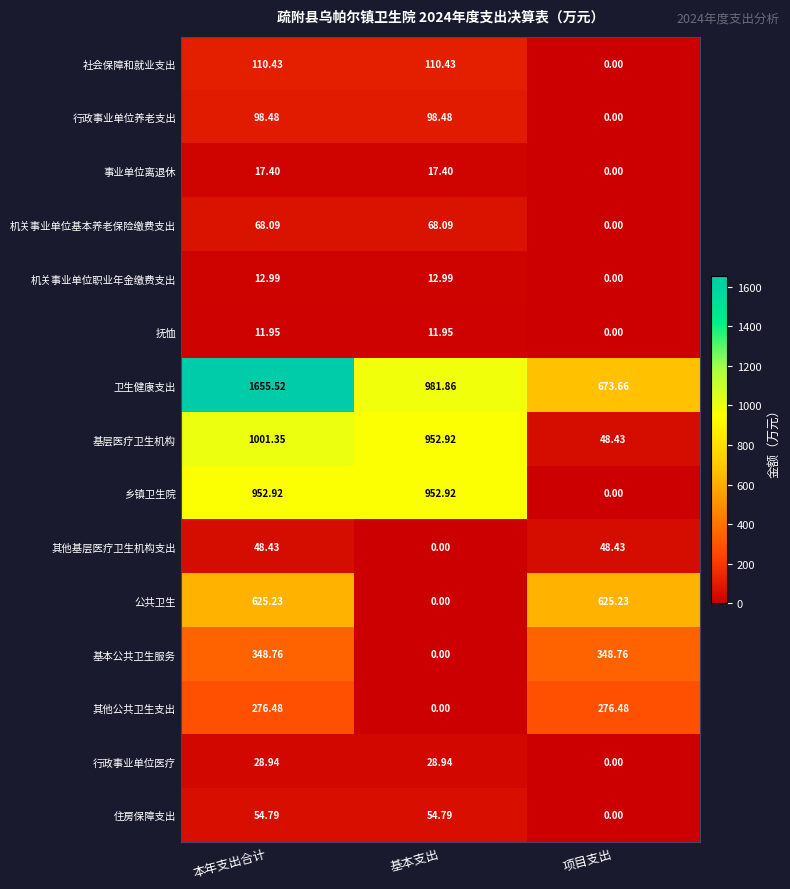

How many categories are shown in the chart?

3